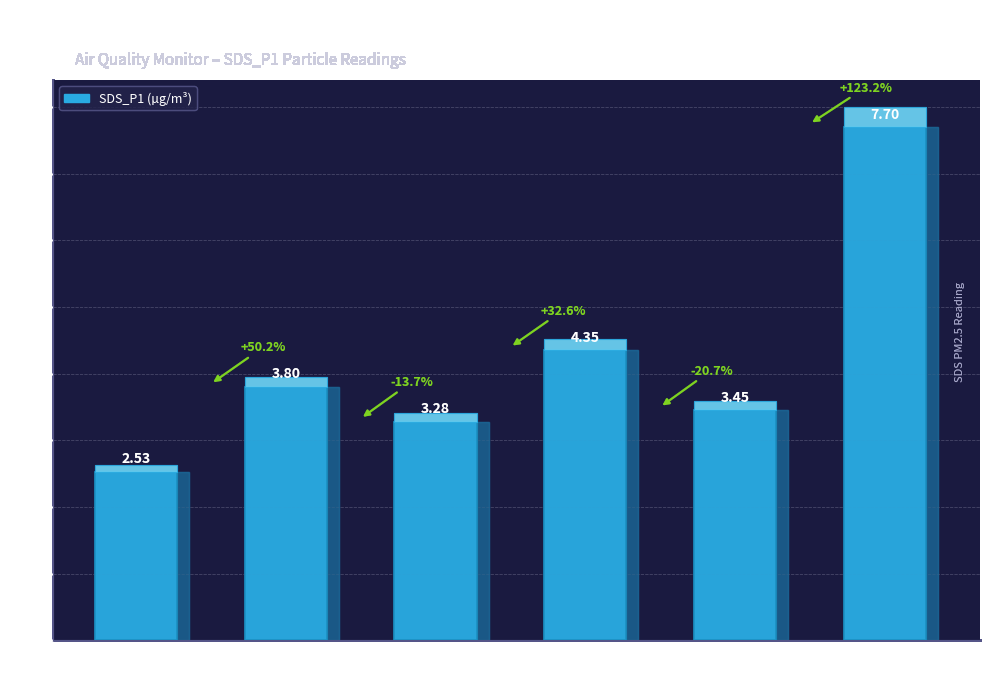

Rank the categories by value from lowest to highest.

00:01, 00:06, 00:12, 00:04, 00:09, 00:14